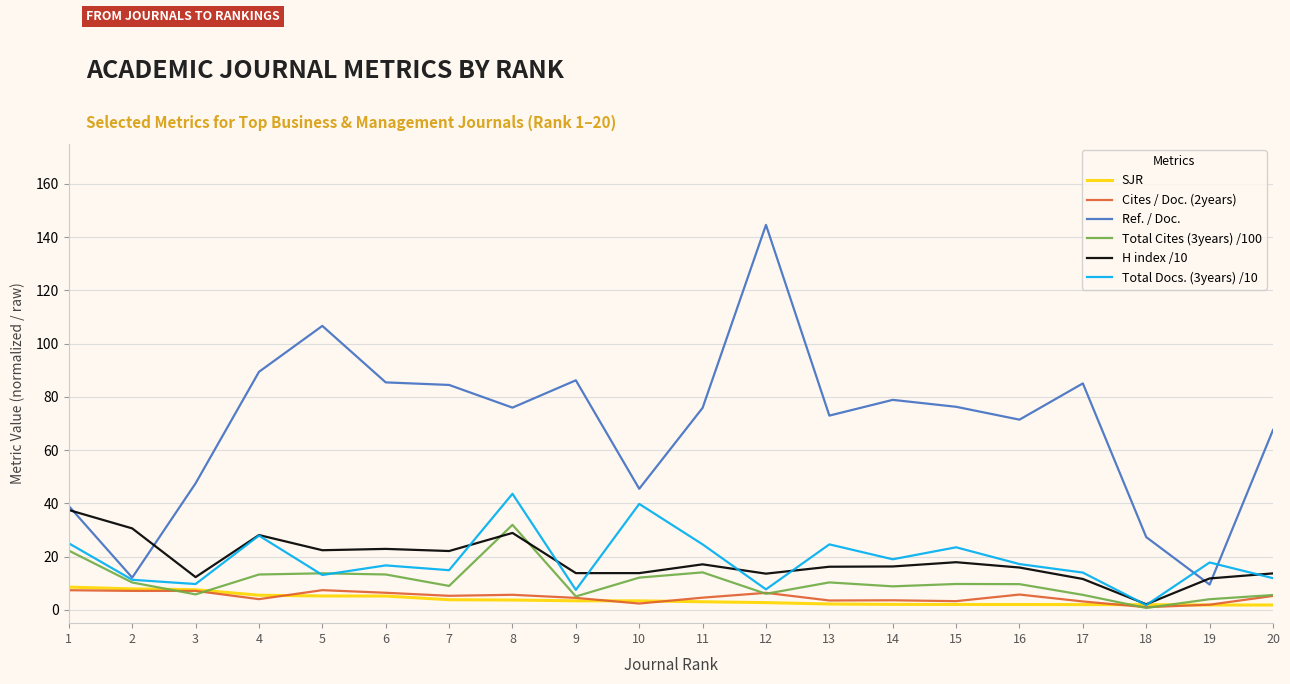

What is the approximate value of Total Docs. (3years) /10 at 4?

27.9